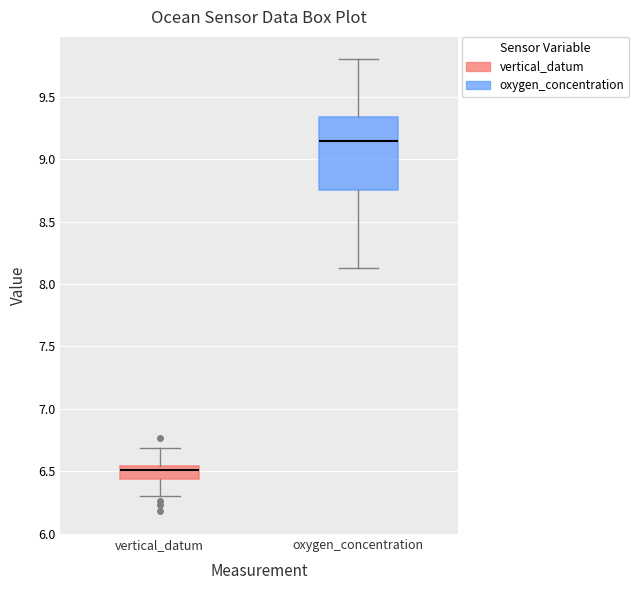

Comparing the boxes themselves (not the whiskers), which one is the tallest?

oxygen_concentration